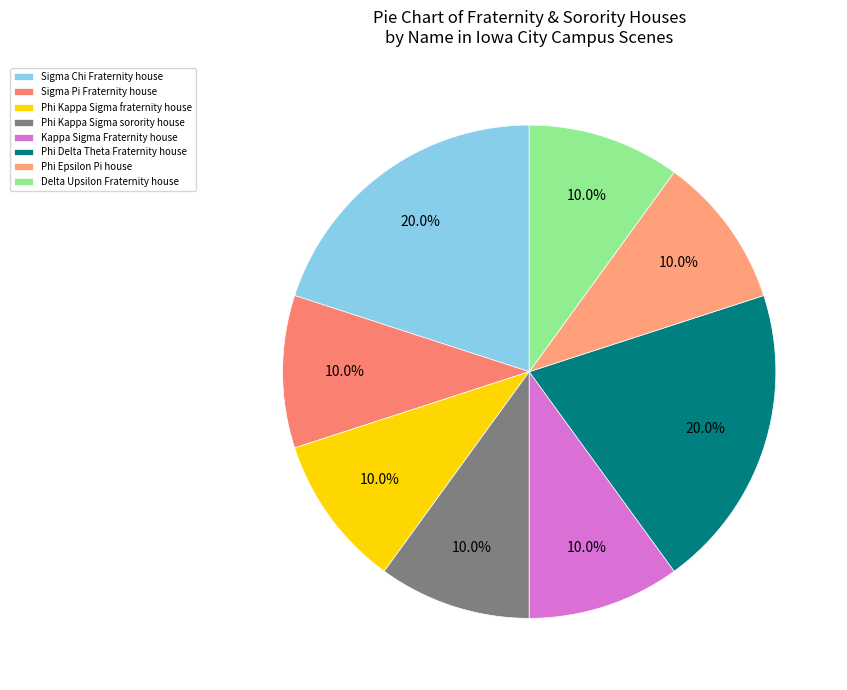

To the nearest percent, what portion does Sigma Chi Fraternity house represent?

20%